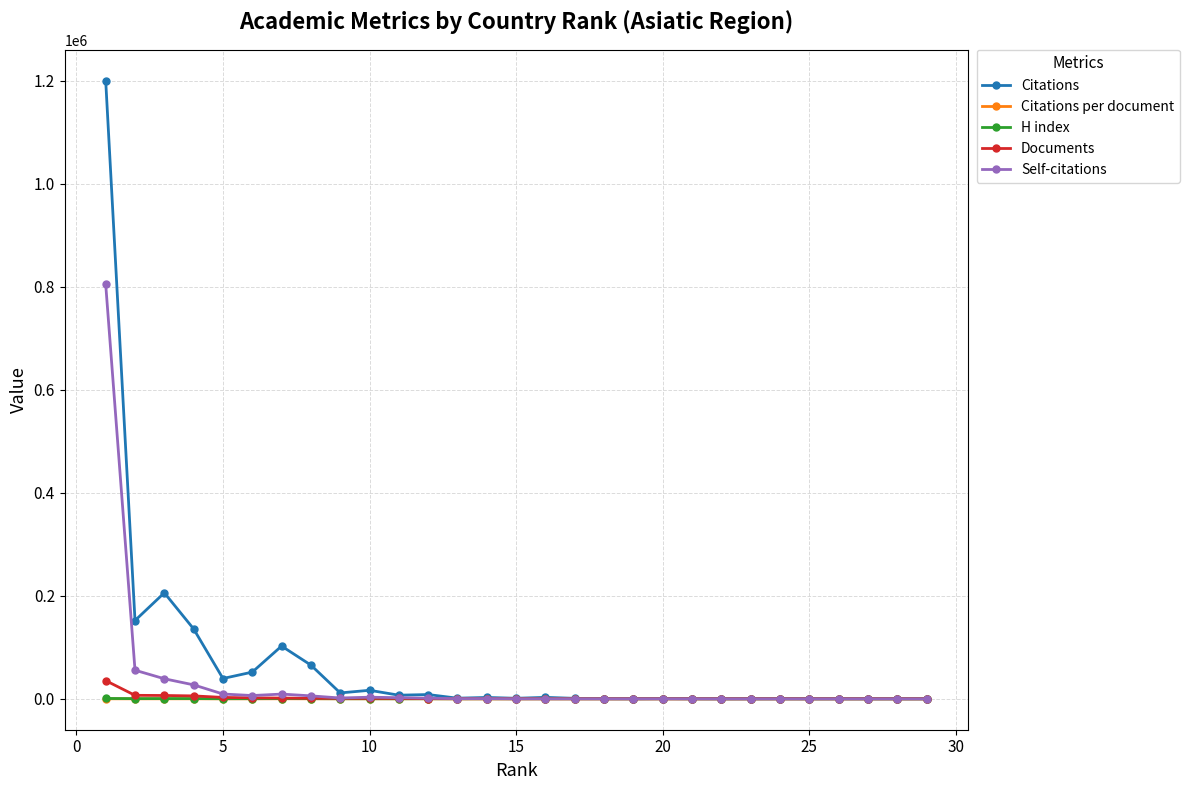

Is this an area chart (filled region under the line)?

No